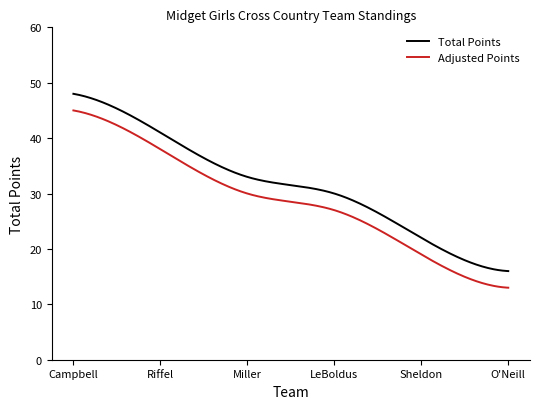

True or false: Adjusted Points and Total Points intersect in this chart.

False